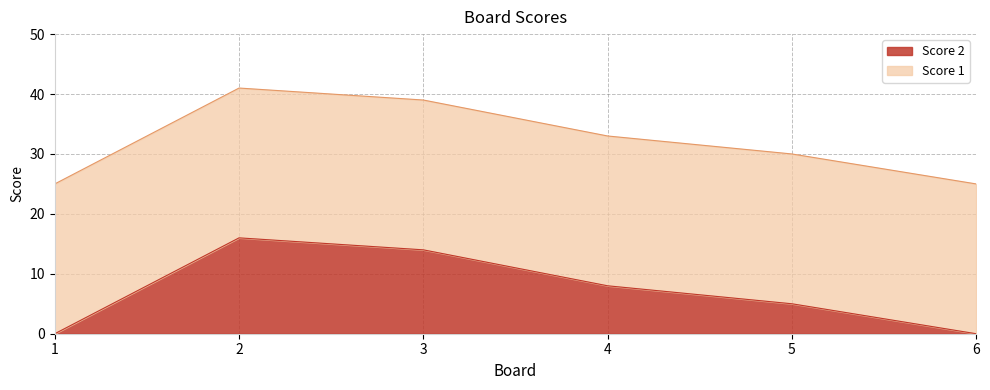

The Score 2 series shows 0 at 1. True or false?

True